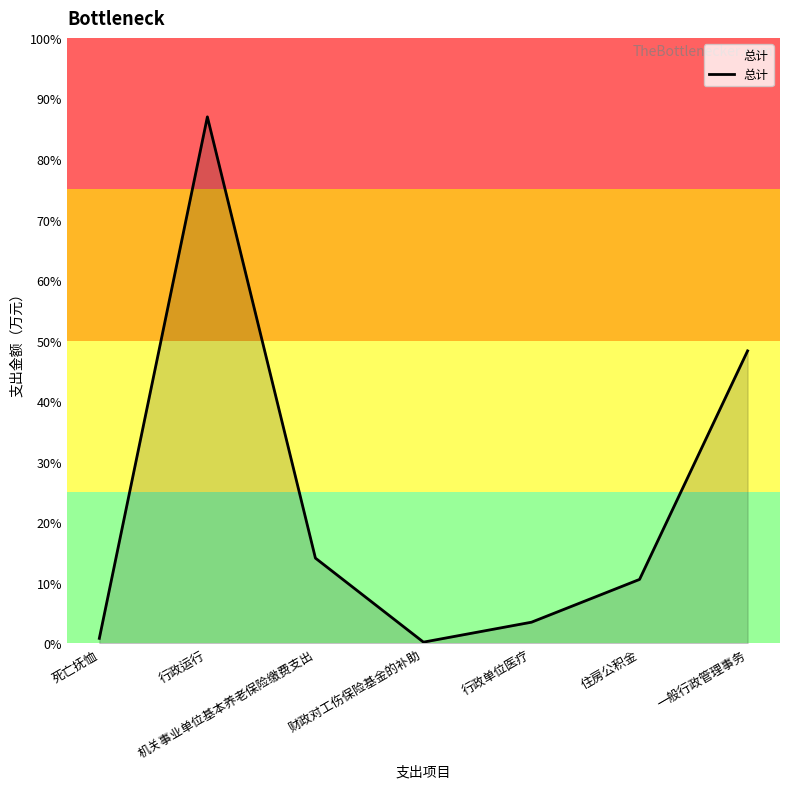

The value at 行政运行 is 989.2. True or false?

False